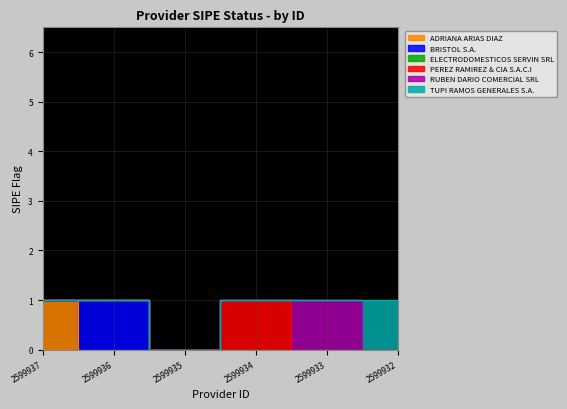

Rank the categories by value from highest to lowest.

2599937, 2599936, 2599934, 2599933, 2599932, 2599935